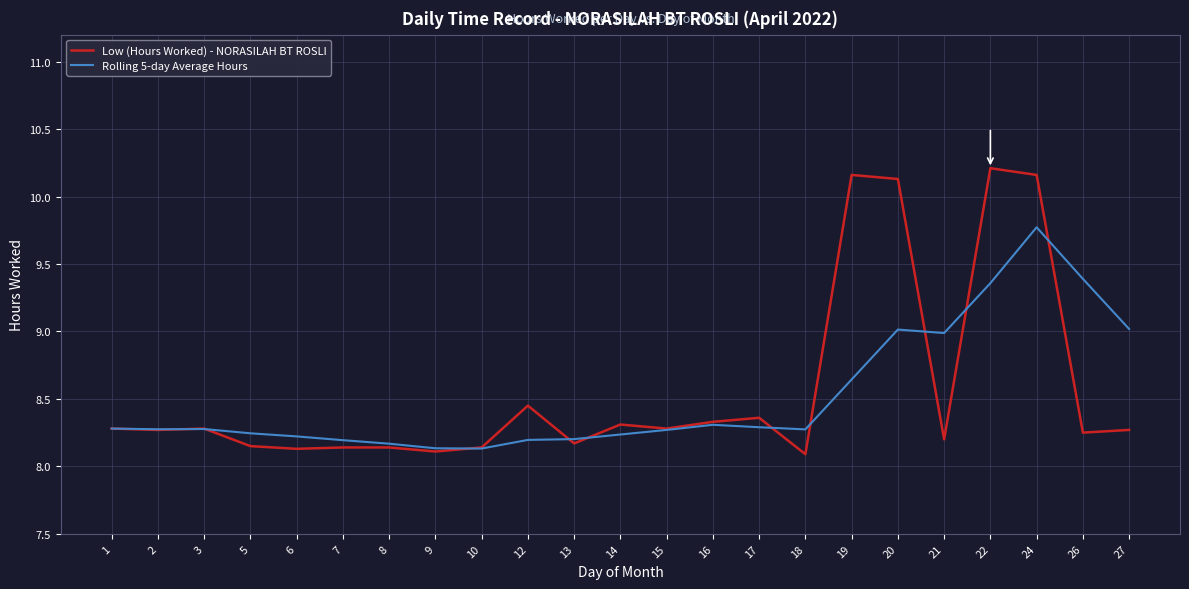

What is the total value across all series at 27?

17.3